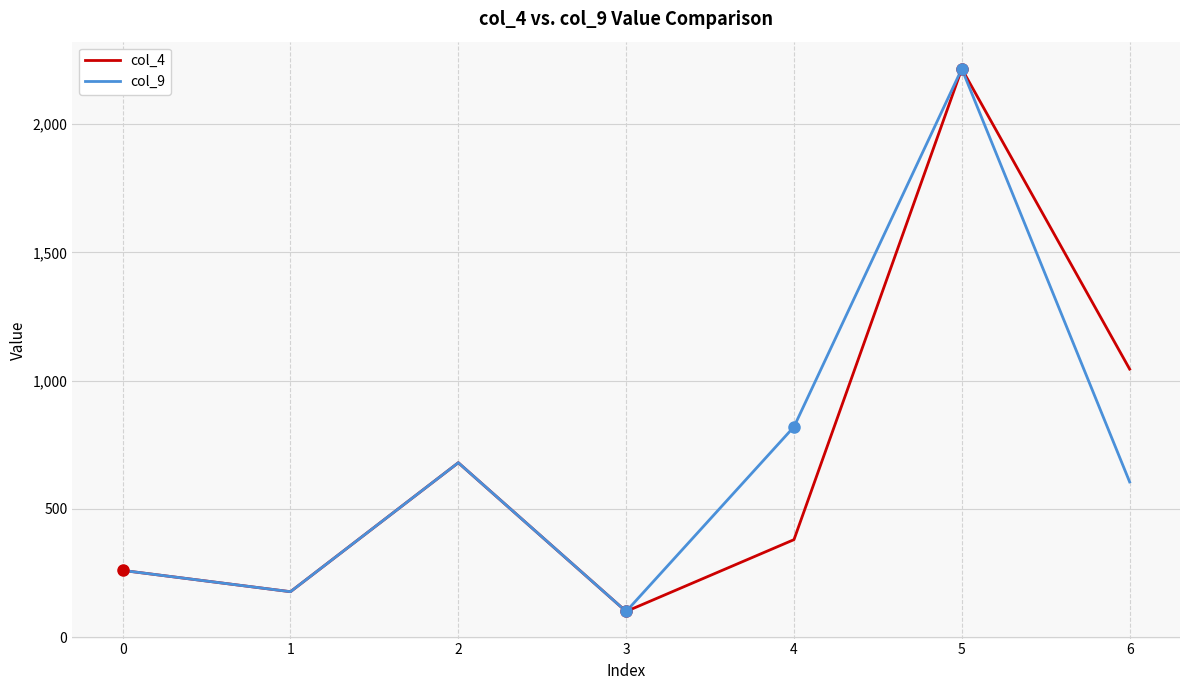

Reading right to left, list all the values displayed in this chart.

col_4: 1045	2216	380	100	680	177	260
col_9: 605	2216	820	100	680	177	260